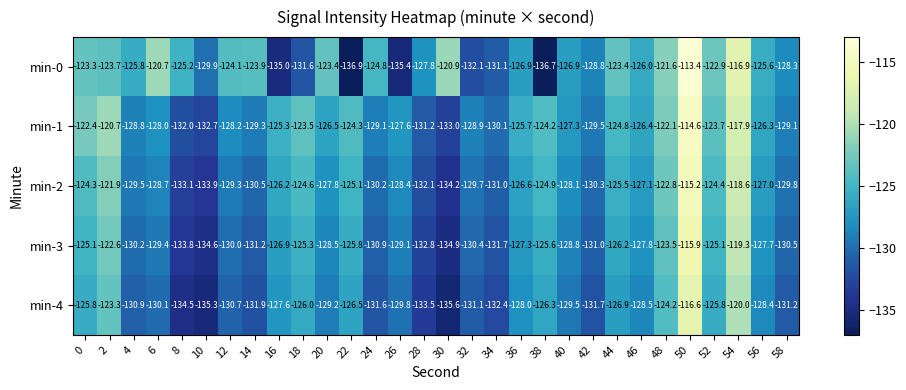

What is the maximum value shown in the chart?

-113.4